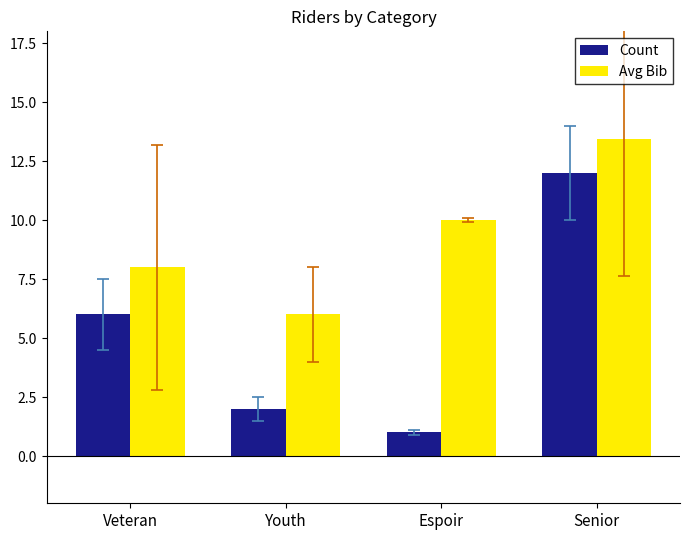

Reading left to right, extract all data points from this chart.

Count: 6.0	2.0	1.0	12.0
Avg Bib: 8.0	6.0	10.0	13.4